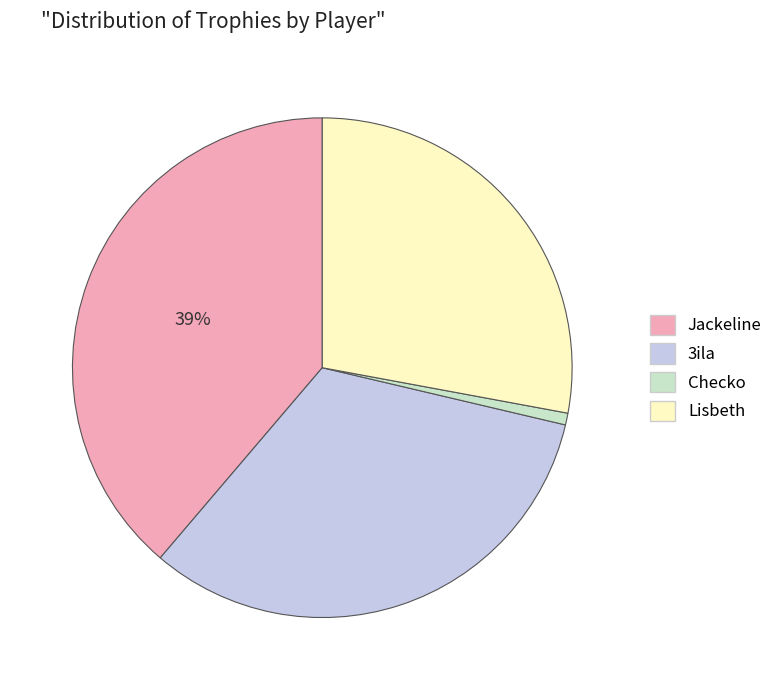

What is the smallest slice in the pie chart?

Checko